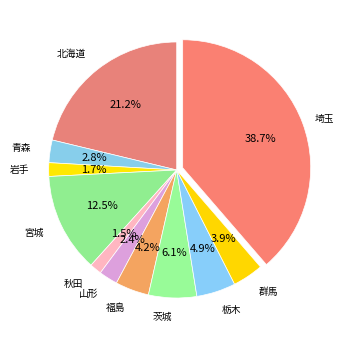

How many segments does this pie chart have?

11